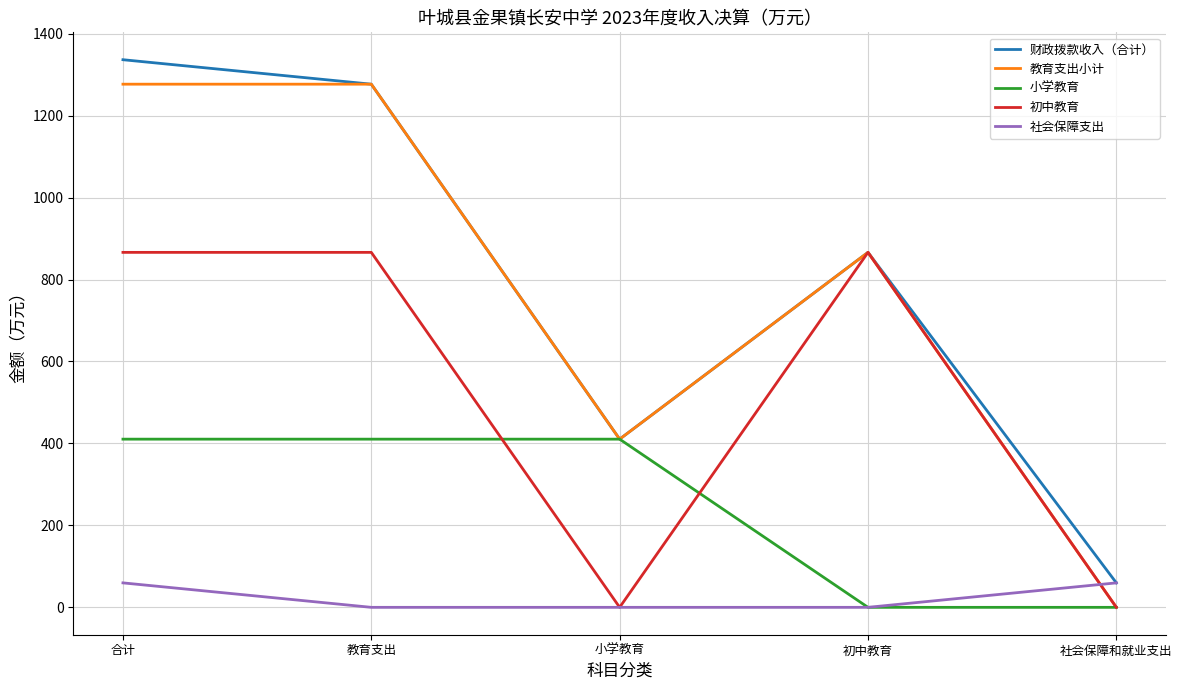

What is the difference between the second highest and minimum values in the 教育支出小计 series?

1276.7